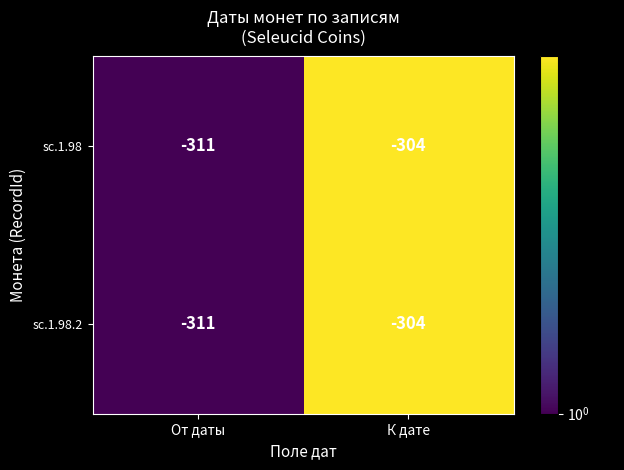

What is the sum of the sc.1.98.2 values at От даты and К дате?

-615